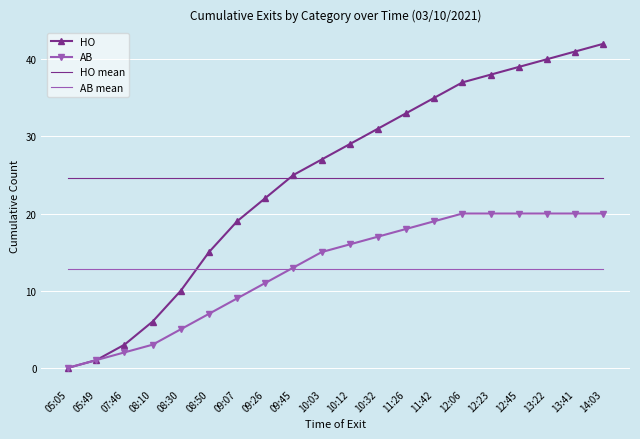

Is the value of HO mean at 10:32 greater than the value of AB mean at 11:42?

Yes